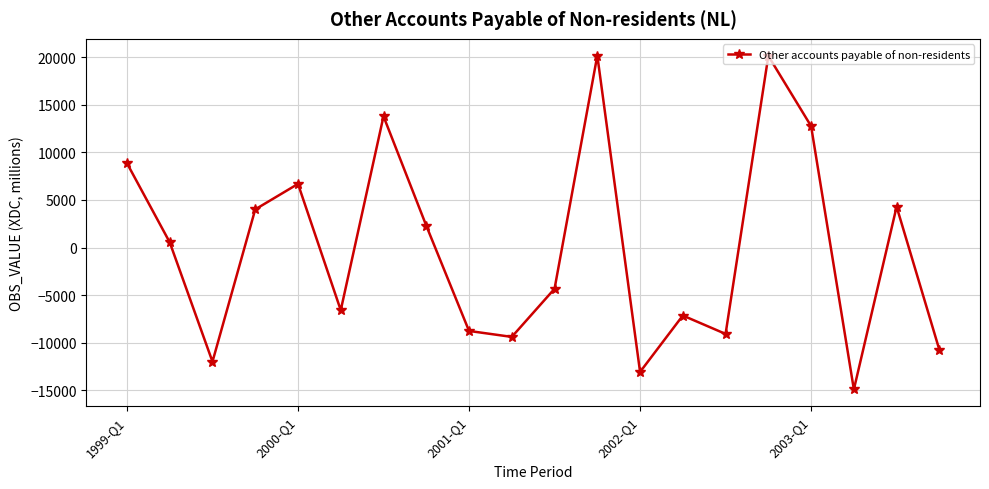

What is the difference between the second highest and second lowest values?

33224